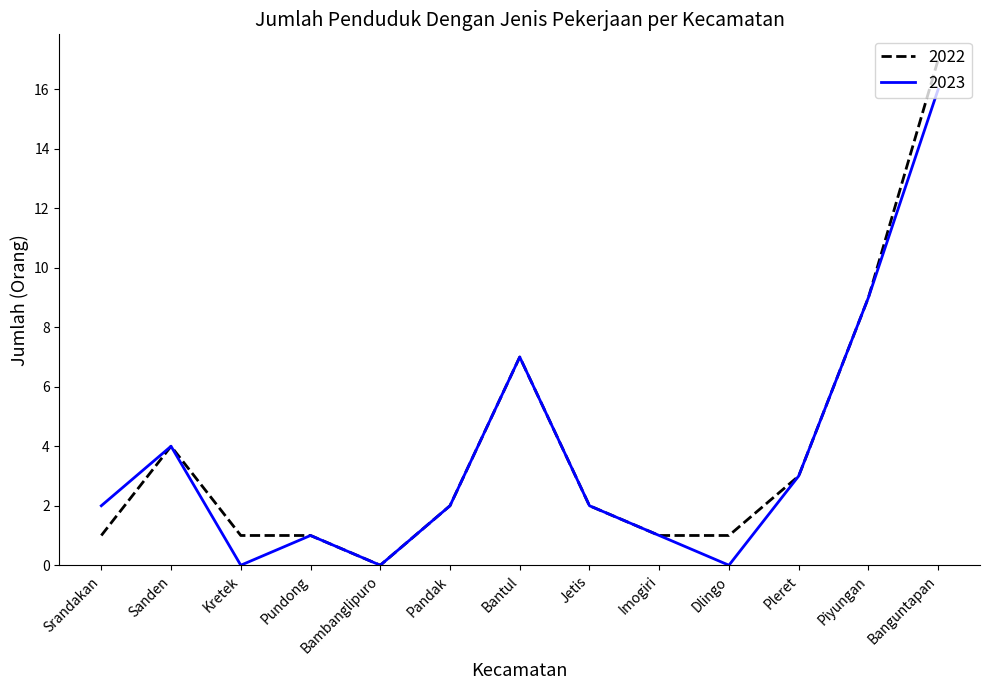

List the series in order of their peak value, highest first.

2022, 2023